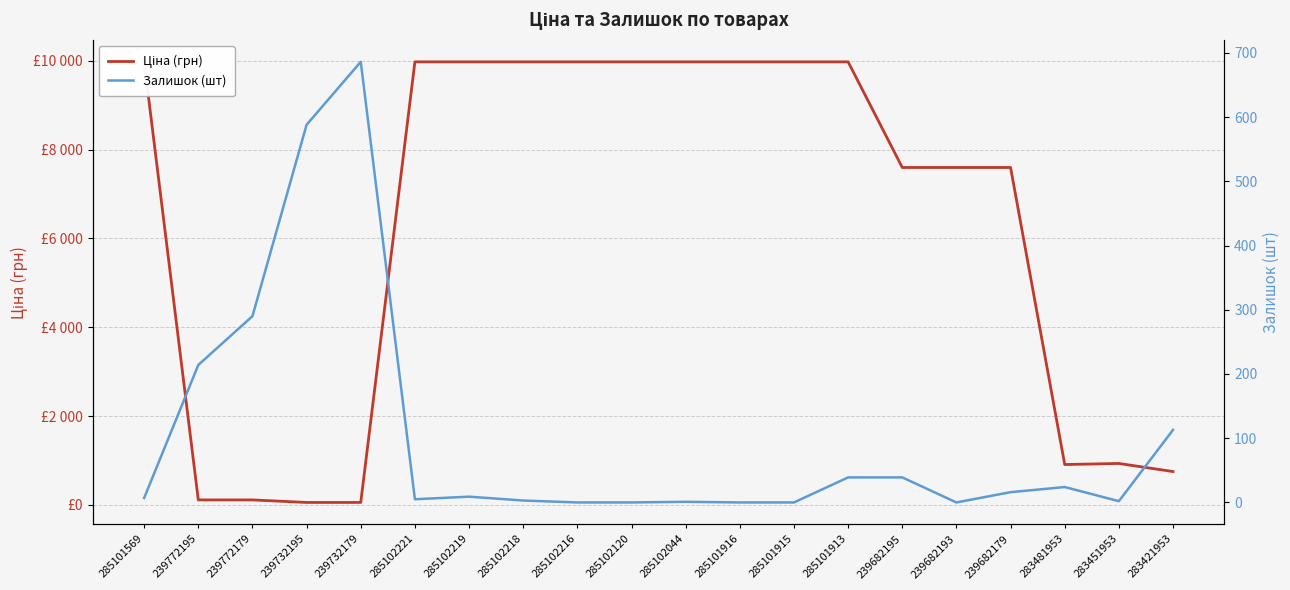

List the series in order of their peak value, highest first.

Ціна (грн), Залишок (шт)